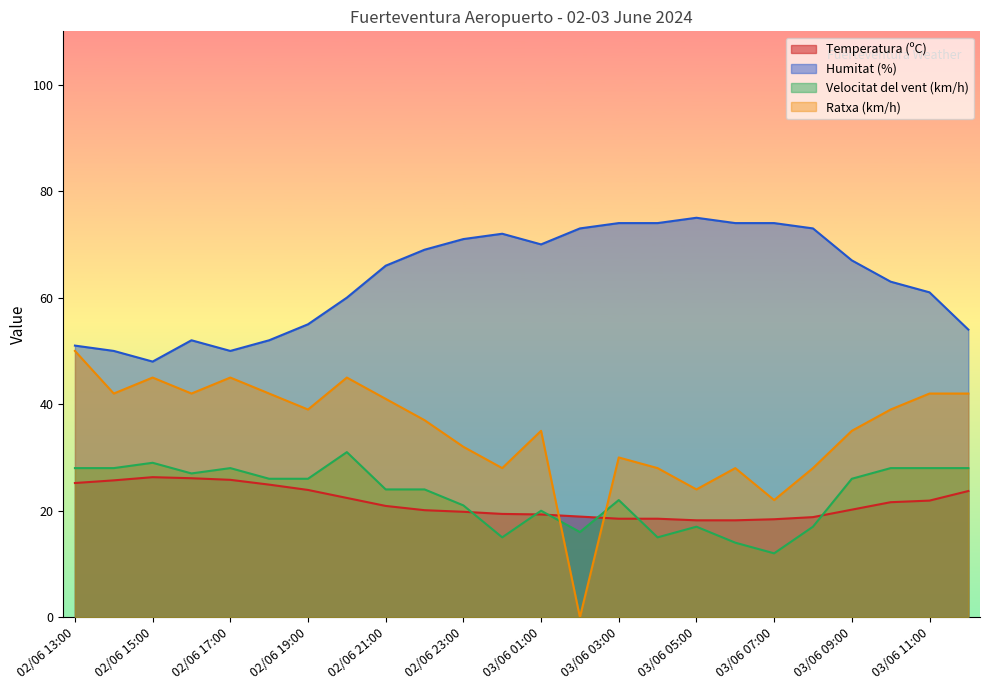

Which label corresponds to the smallest value in the chart?

03/06 02:00